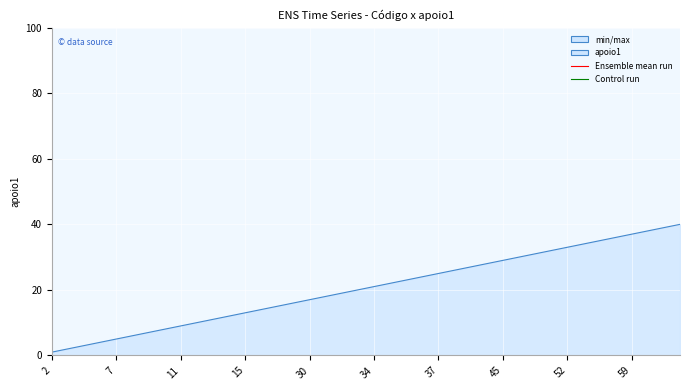

What is the minimum value shown in the chart?

1